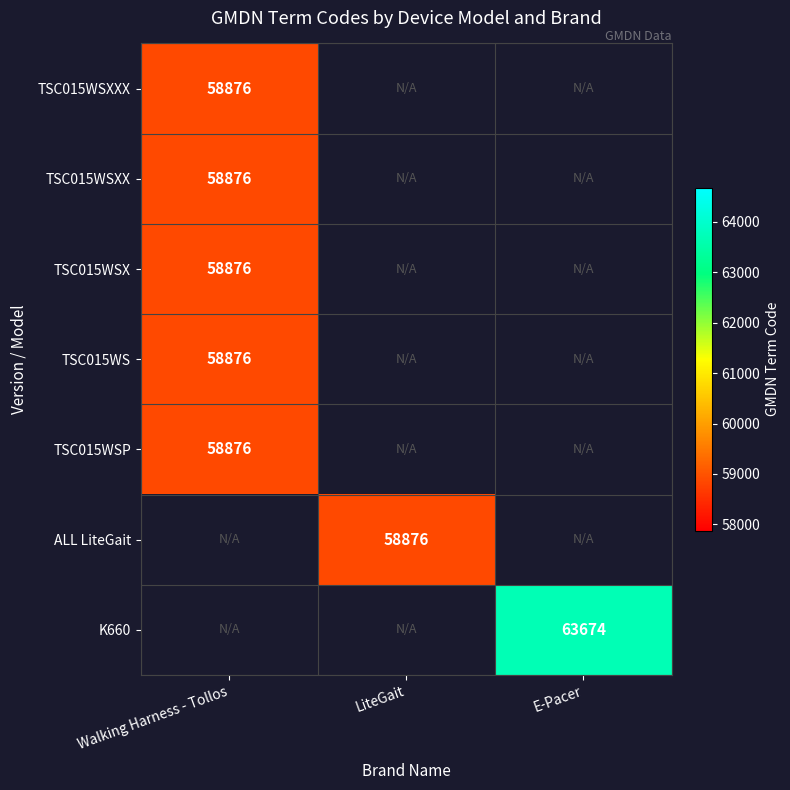

The value of TSC015WSXX at Walking Harness - Tollos is 58876. True or false?

True